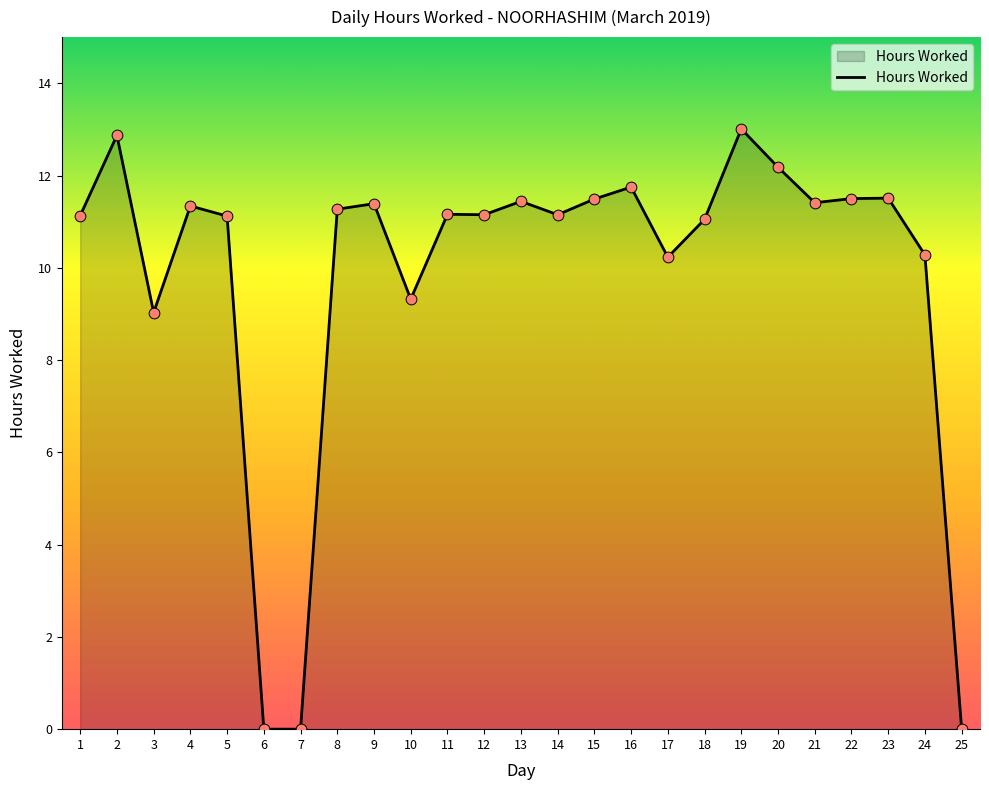

What is the ratio of the value at 9 to the value at 15?

1.0